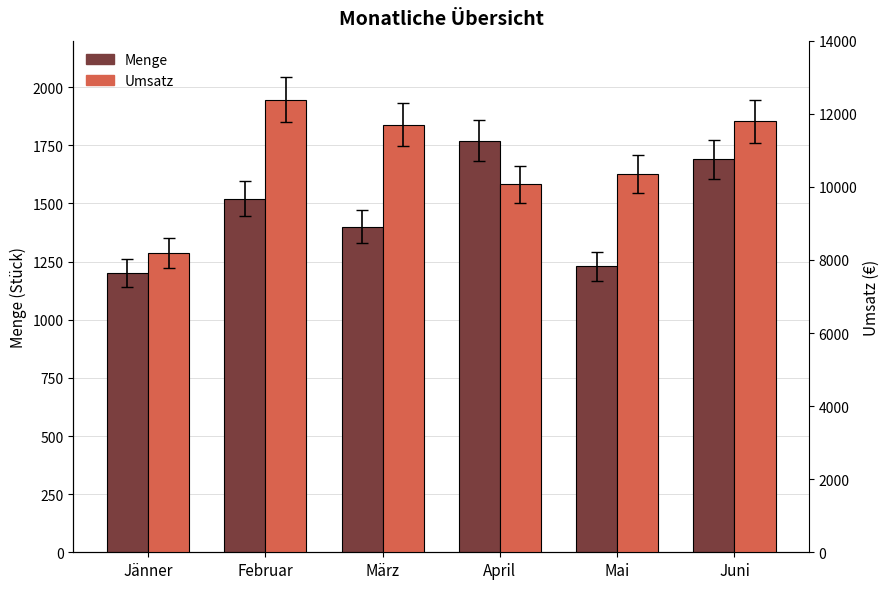

What is the maximum value shown in the chart?

12385